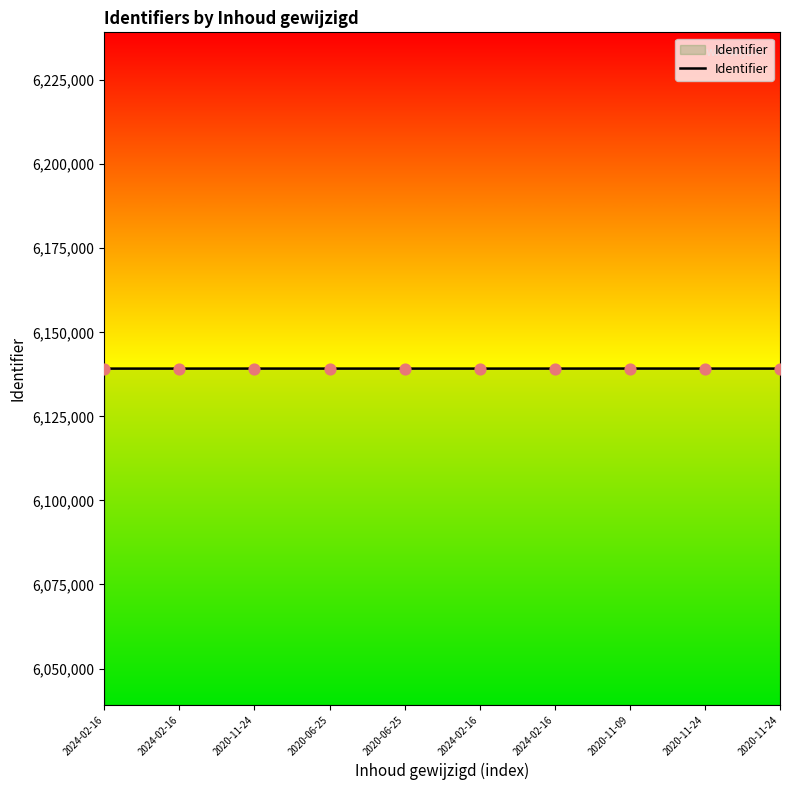

Between 2024-02-16 and 2024-02-16, which is larger?

2024-02-16